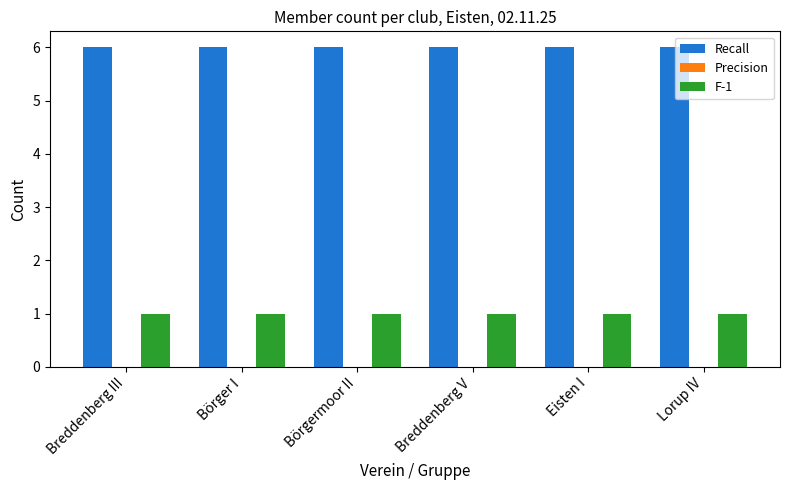

Does the chart contain any negative values?

No